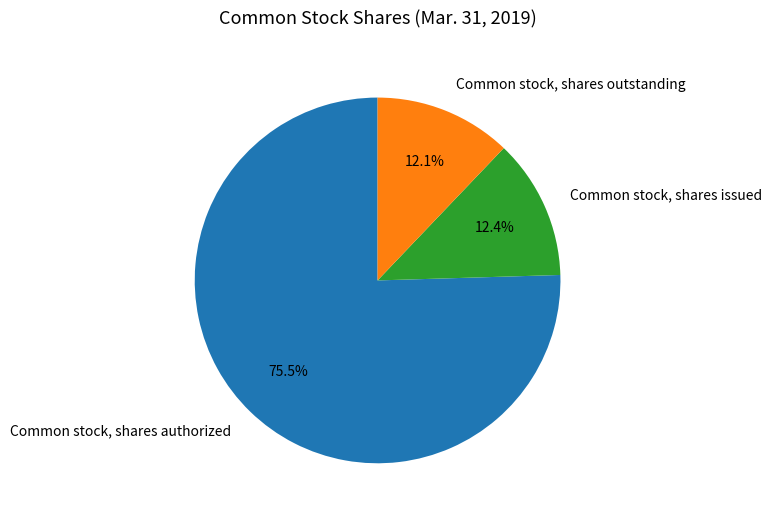

True or false: Common stock, shares outstanding accounts for 20% of the total.

False